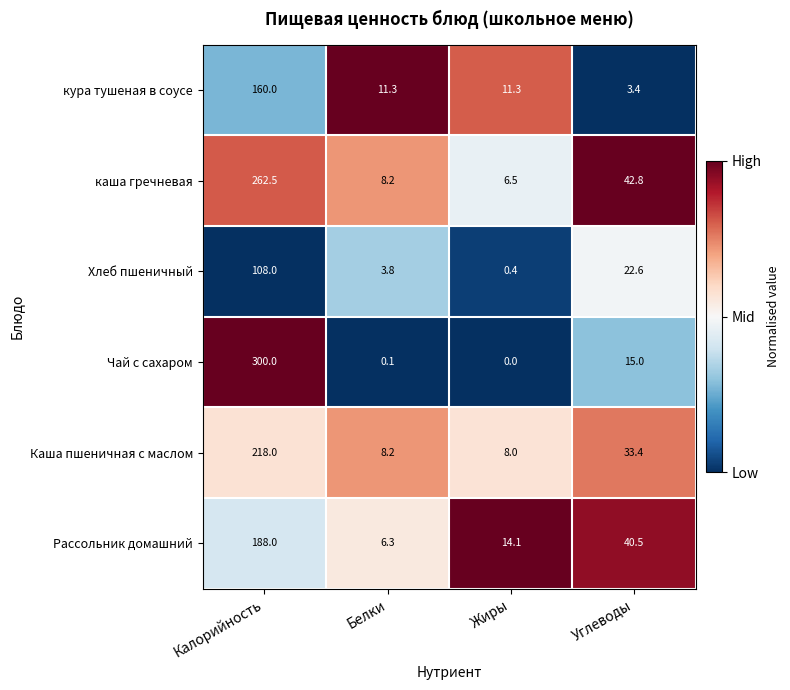

What is the smallest value displayed?

0.0